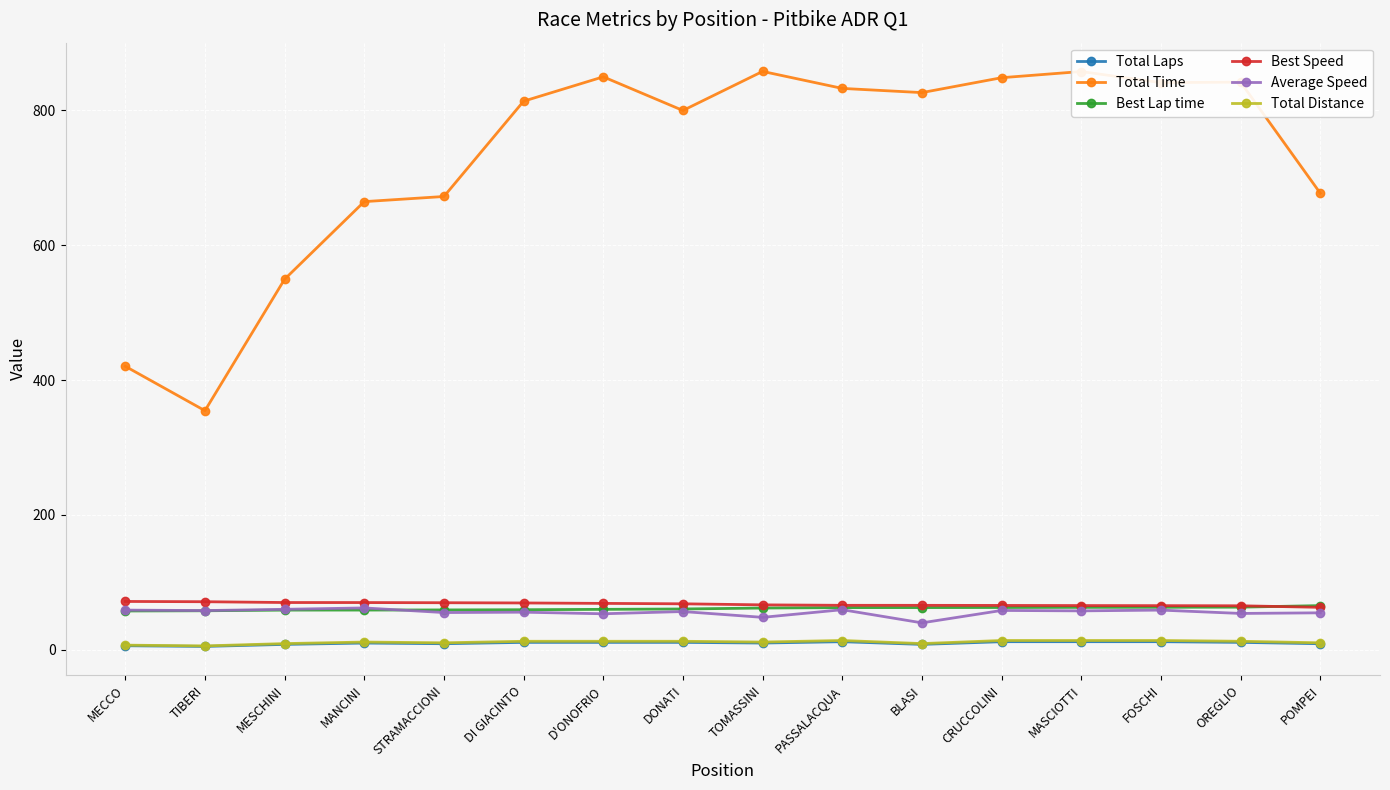

True or false: Best Lap time and Total Time cross at least once.

False